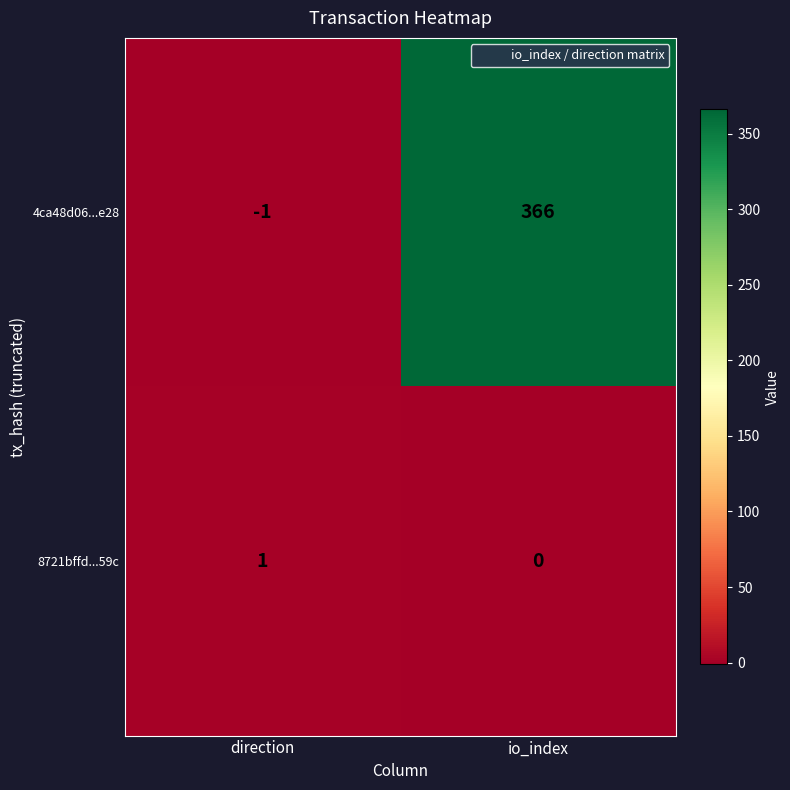

The value of 4ca48d06...e28 at io_index is 229. True or false?

False